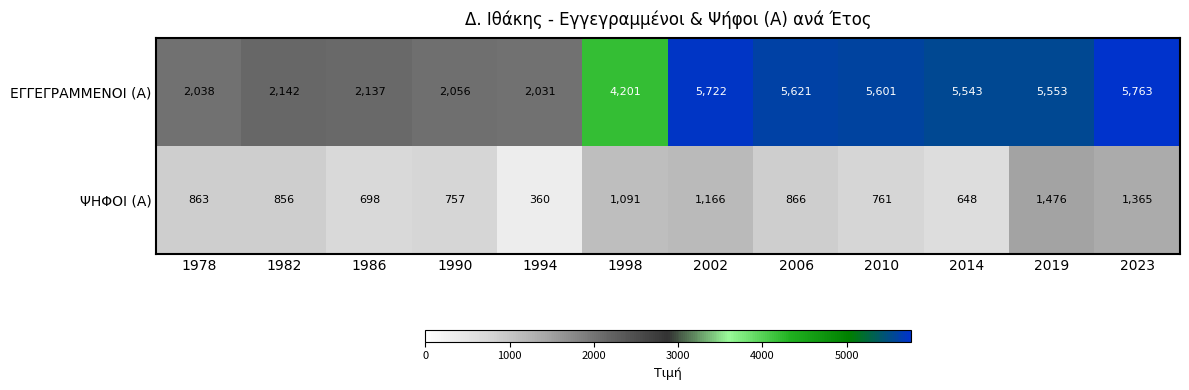

What is the average value of the ΨΗΦΟΙ (Α) series?

909